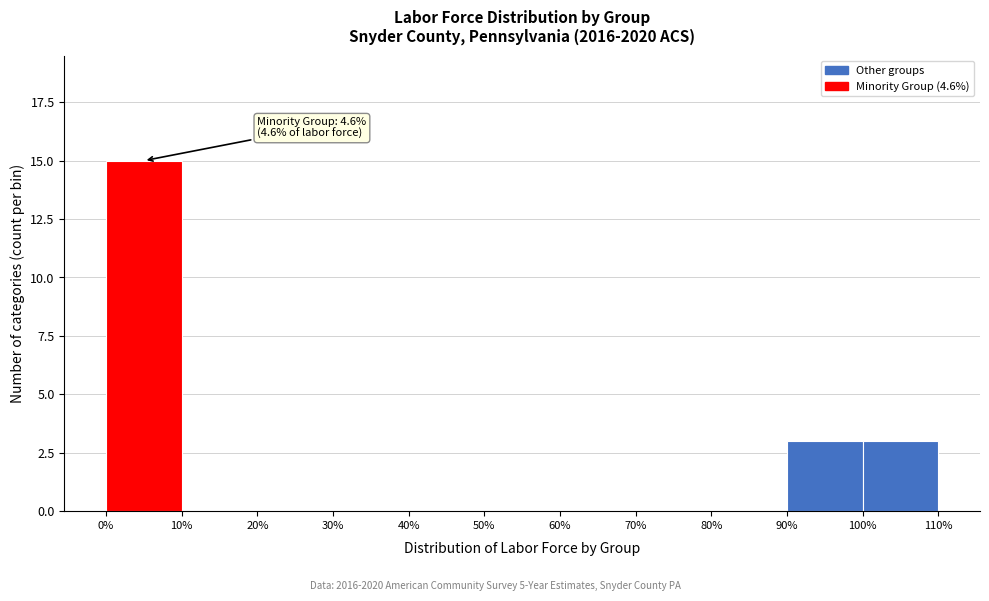

Which range on the x-axis has the tallest bar?

0% to 10%